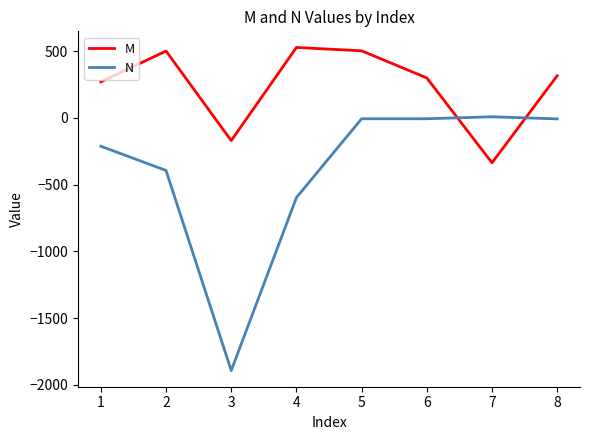

At 7, list the series in order from largest to smallest.

N, M